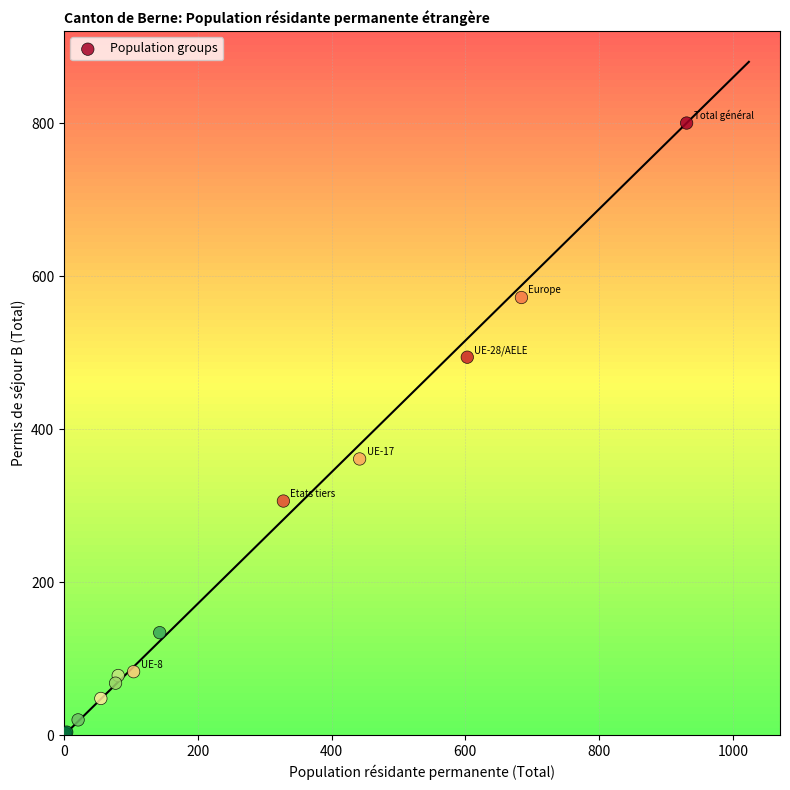

What Y value in the scatter plot is closest to 400?

361